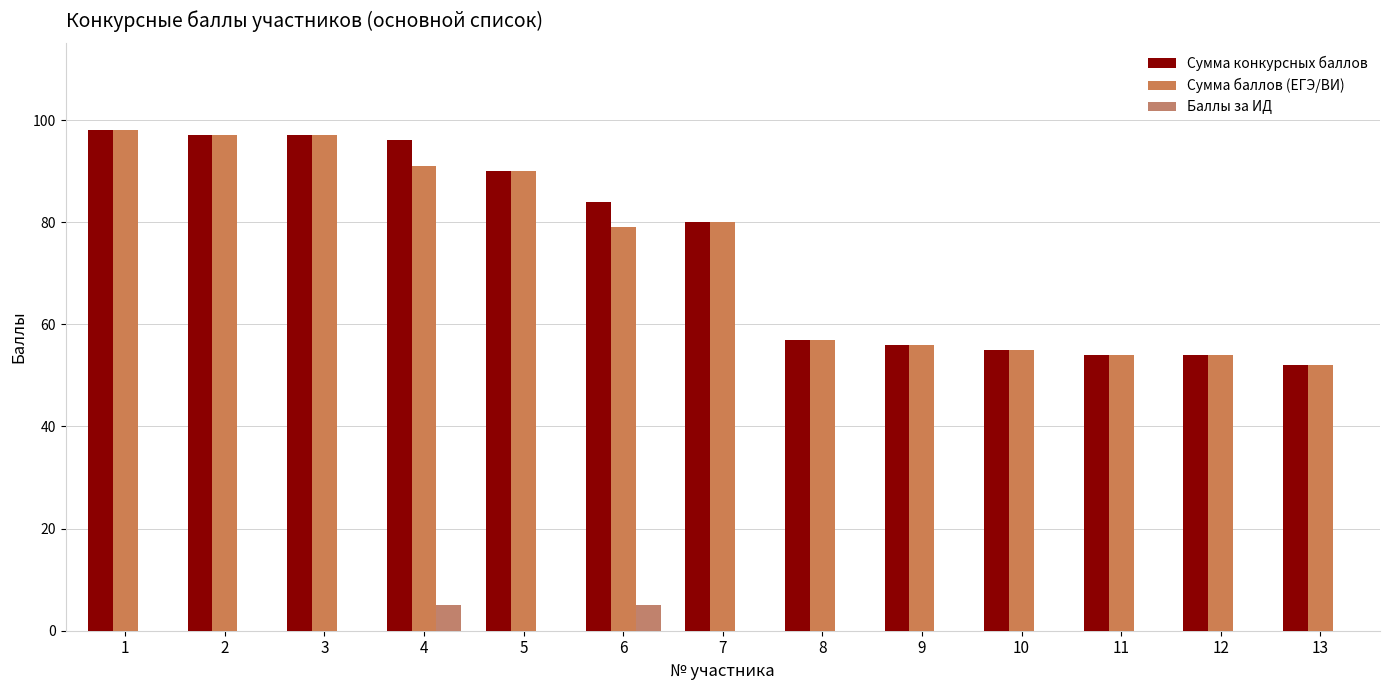

The value of Сумма конкурсных баллов at 4 is 55. True or false?

False